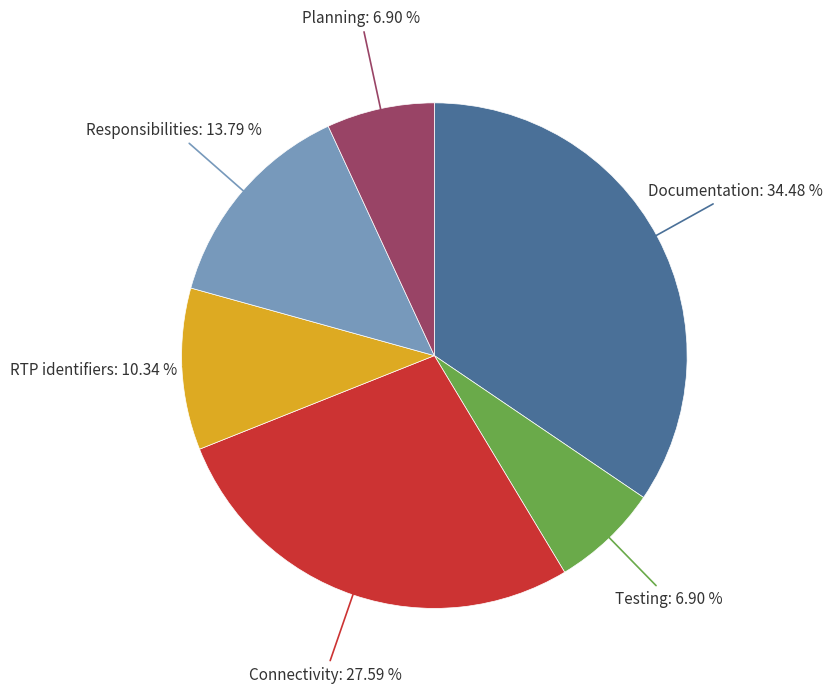

To the nearest percent, what percentage of the pie is Documentation?

34%